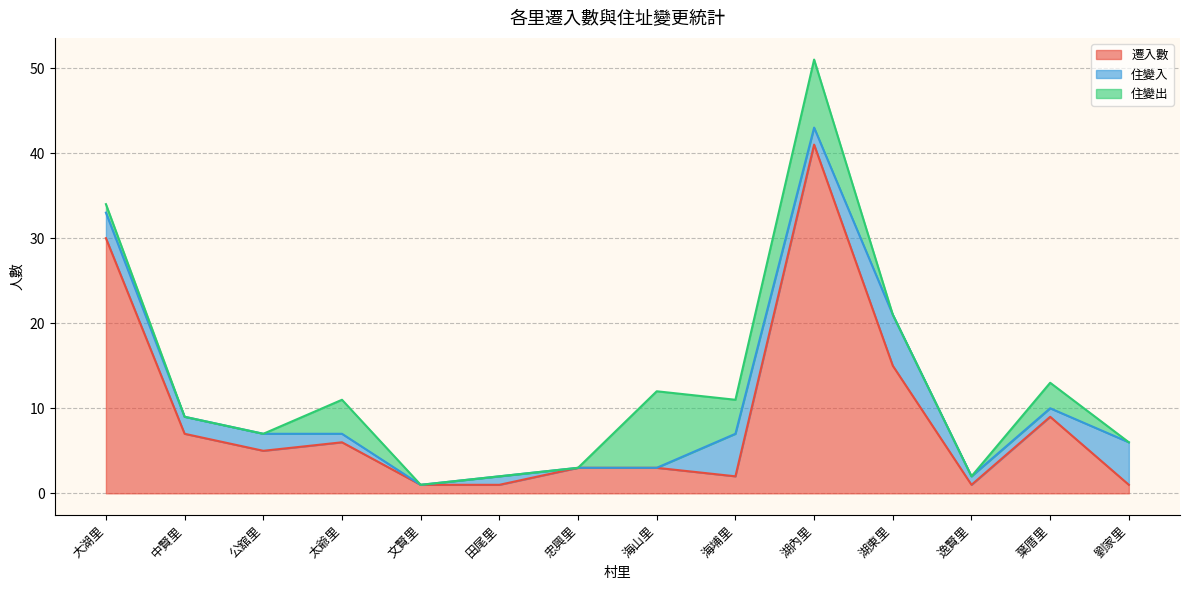

Reading left to right, list all the values displayed in this chart.

遷入數: 大湖里=30	中賢里=7	公舘里=5	太爺里=6	文賢里=1	田尾里=1	忠興里=3	海山里=3	海埔里=2	湖內里=41	湖東里=15	逸賢里=1	葉厝里=9	劉家里=1
住變入: 大湖里=3	中賢里=2	公舘里=2	太爺里=1	文賢里=0	田尾里=1	忠興里=0	海山里=0	海埔里=5	湖內里=2	湖東里=6	逸賢里=1	葉厝里=1	劉家里=5
住變出: 大湖里=1	中賢里=0	公舘里=0	太爺里=4	文賢里=0	田尾里=0	忠興里=0	海山里=9	海埔里=4	湖內里=8	湖東里=0	逸賢里=0	葉厝里=3	劉家里=0